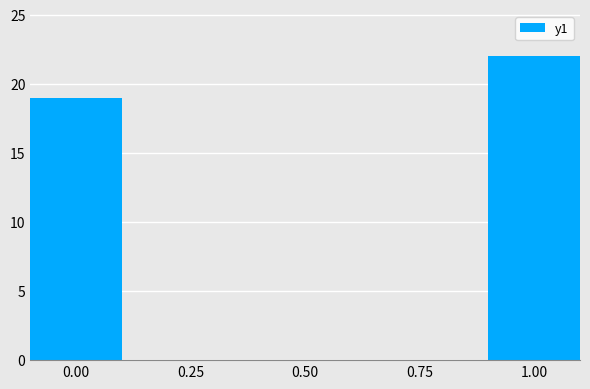

Count the values in the range 19 to 22.

2